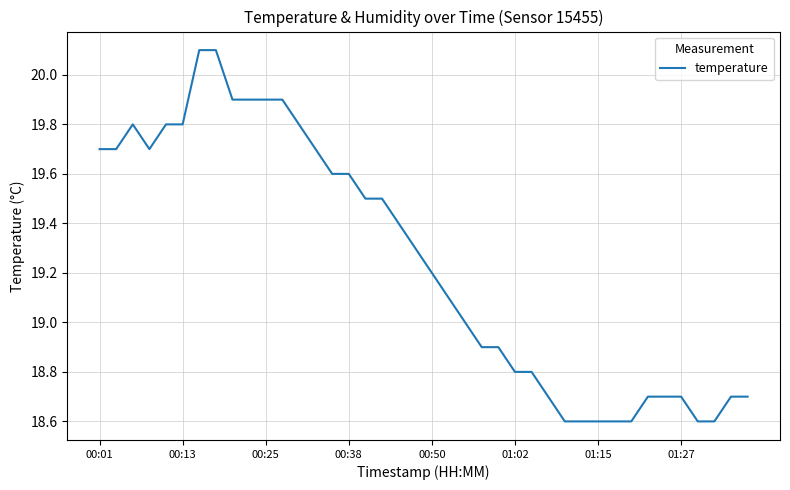

What is the minimum value shown in the chart?

18.6